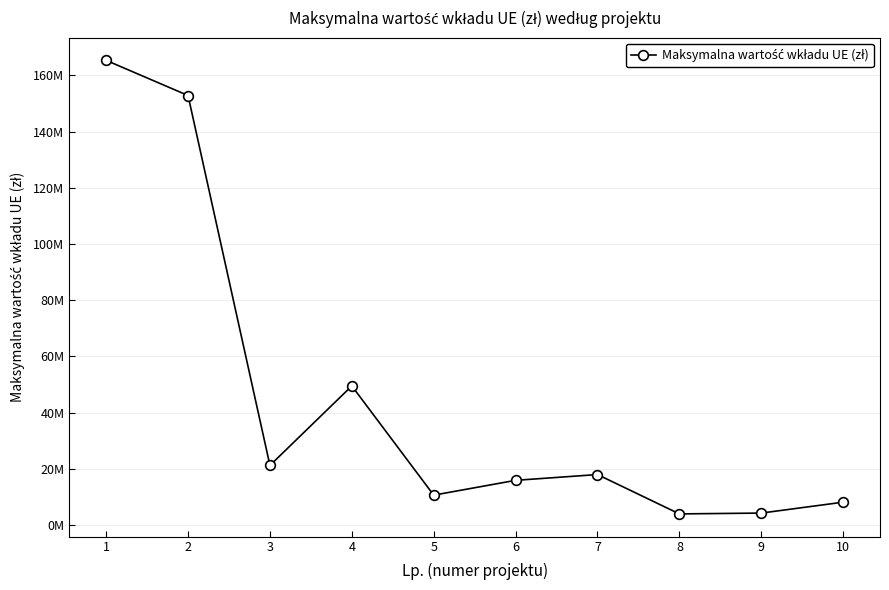

The chart shows a value of 10673753.5 at 5. True or false?

True